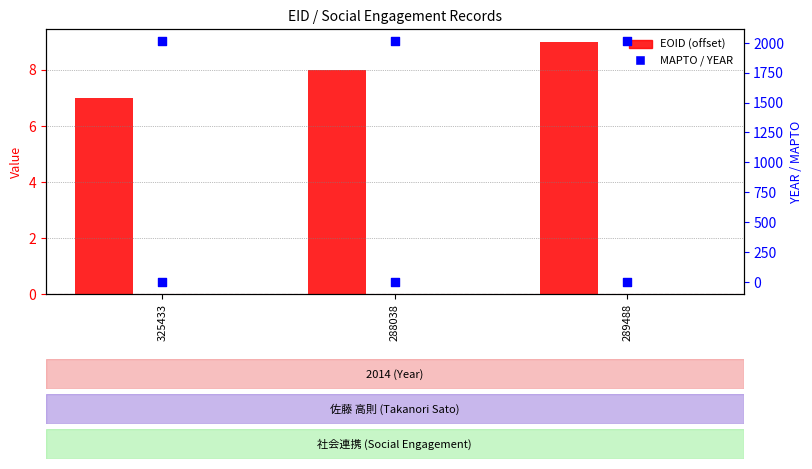

Which series has the largest Y range (max minus min)?

EOID (offset)